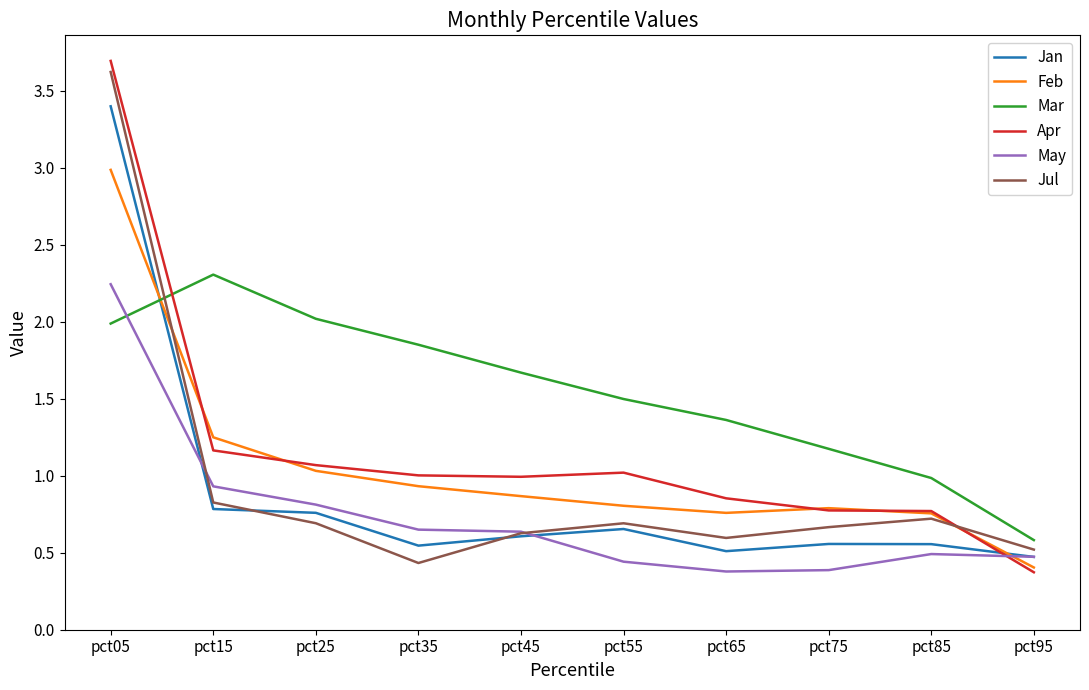

True or false: Mar and May intersect in this chart.

True